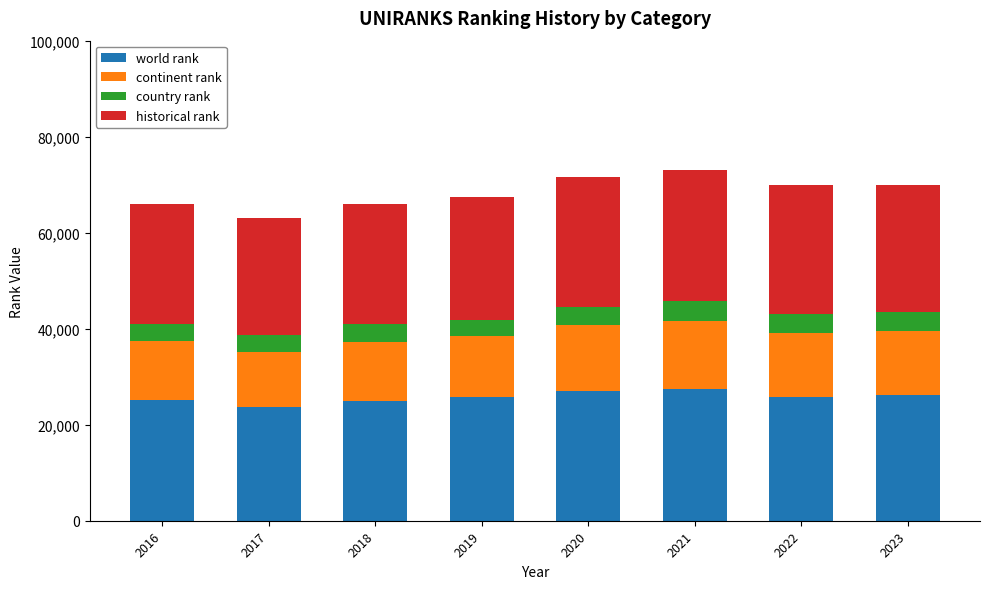

The world rank series shows 42098.9 at 2016. True or false?

False